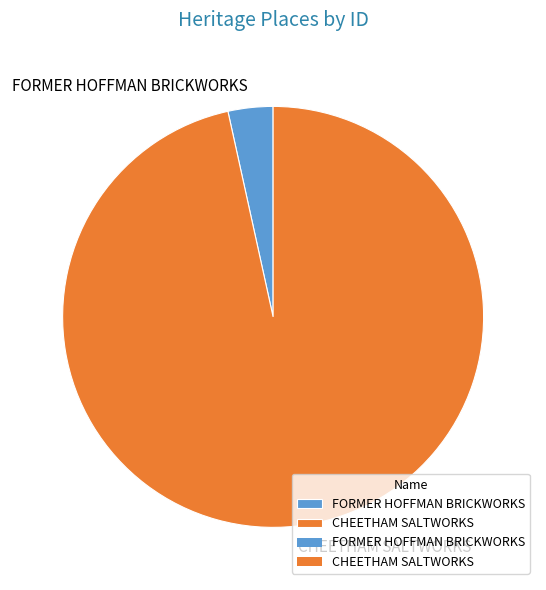

Which slice is the largest?

CHEETHAM SALTWORKS